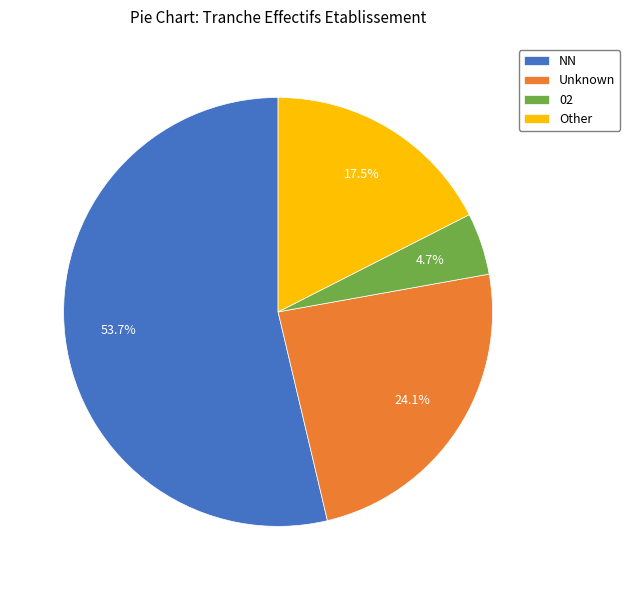

What is the smallest slice in the pie chart?

02